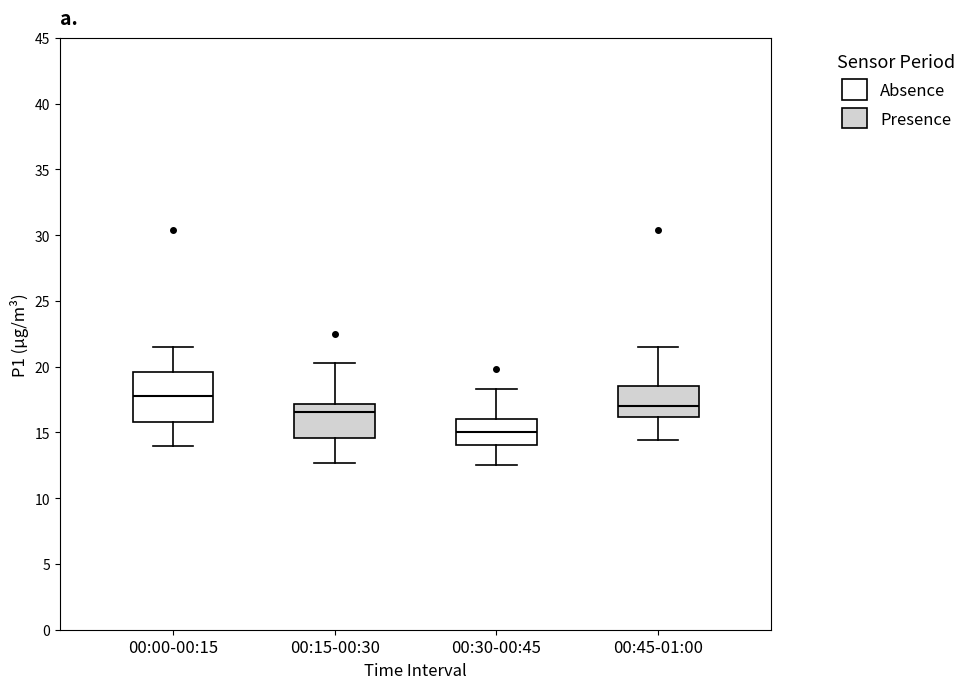

Comparing the boxes themselves (not the whiskers), which one is the tallest?

00:00-00:15